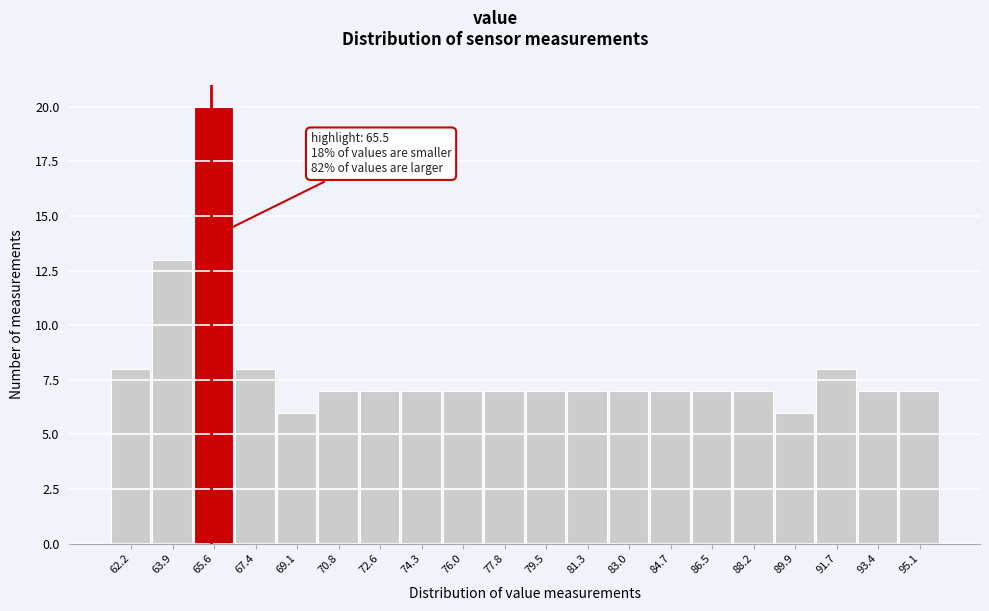

Which range on the x-axis has the tallest bar?

64.8 to 66.6